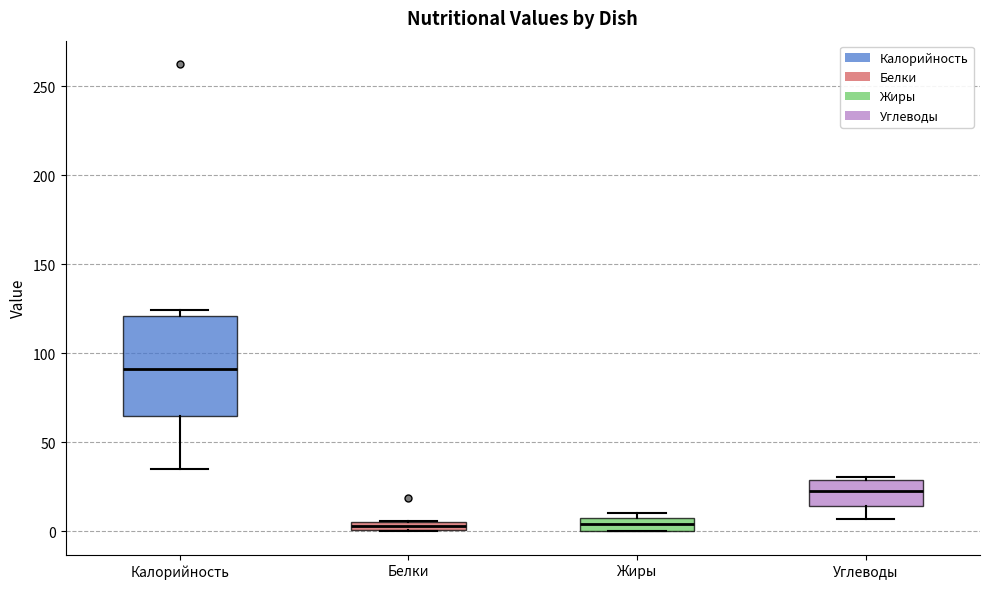

Which box has the highest median line?

Калорийность